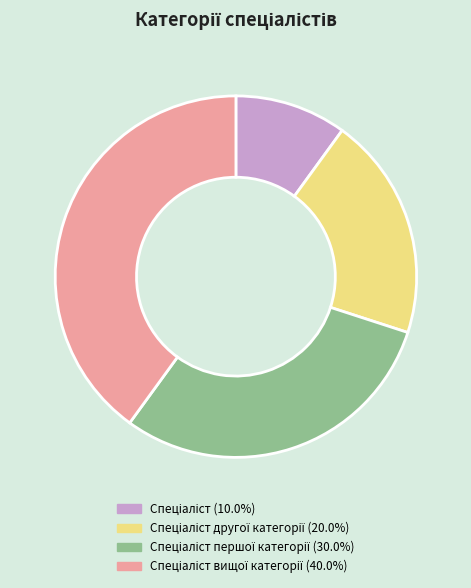

Does any single category account for the majority?

No